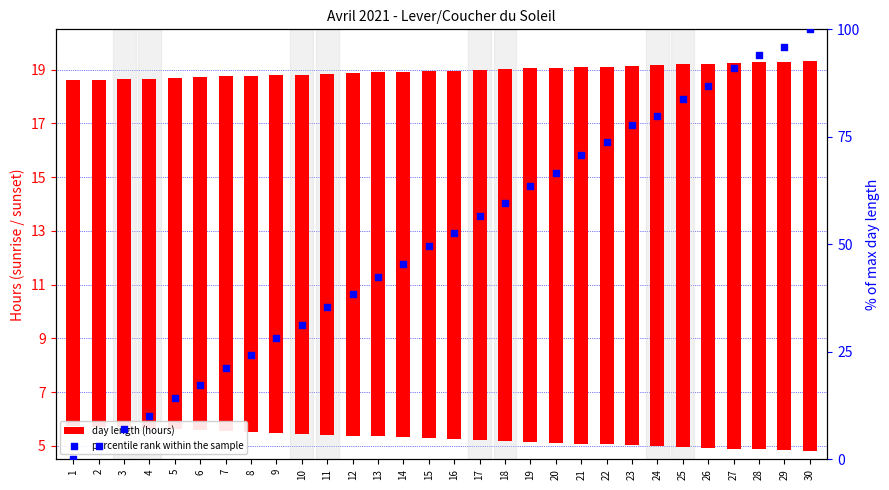

Which series contains the lowest Y value?

percentile rank within the sample